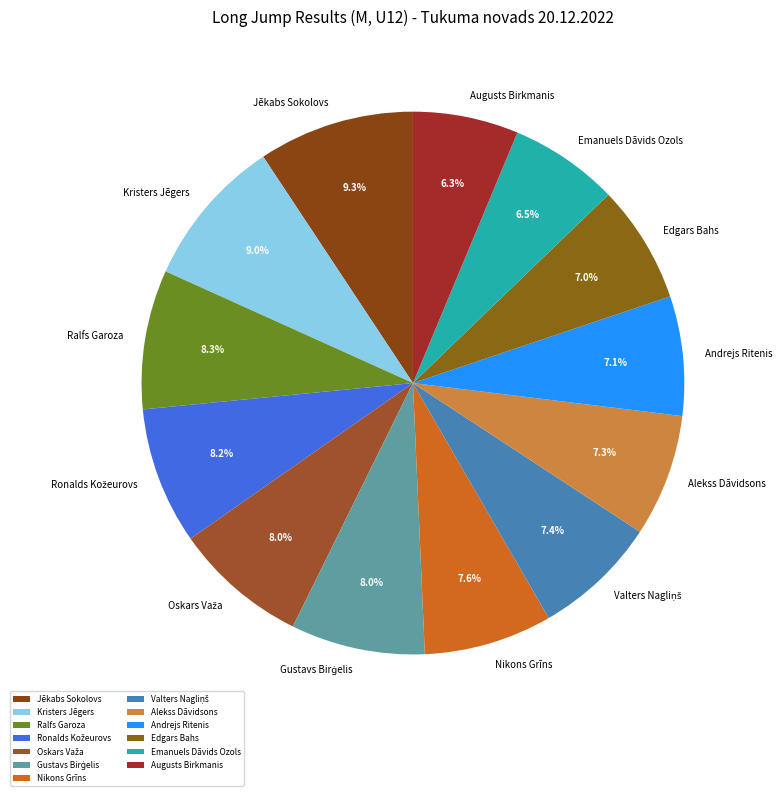

How many segments does this pie chart have?

13